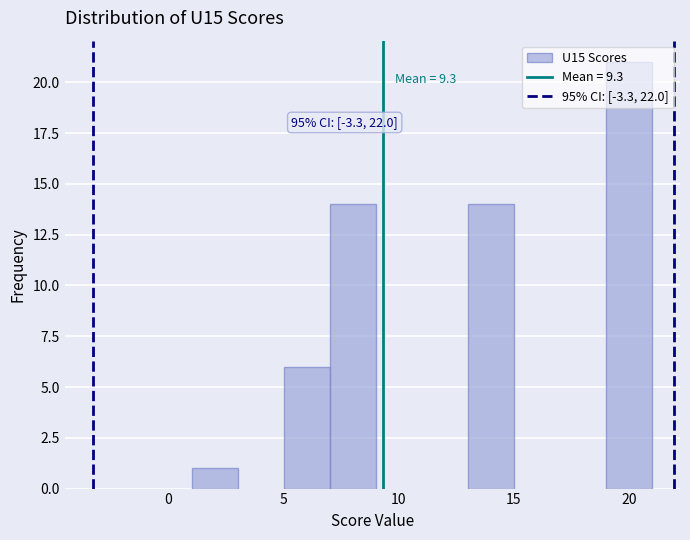

Which range on the x-axis has the tallest bar?

19 to 21